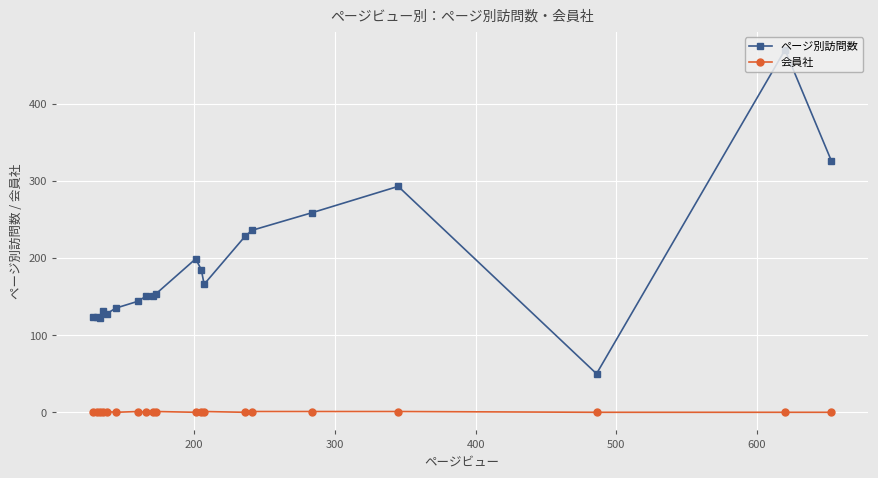

What are all the series names shown in the legend?

ページ別訪問数, 会員社